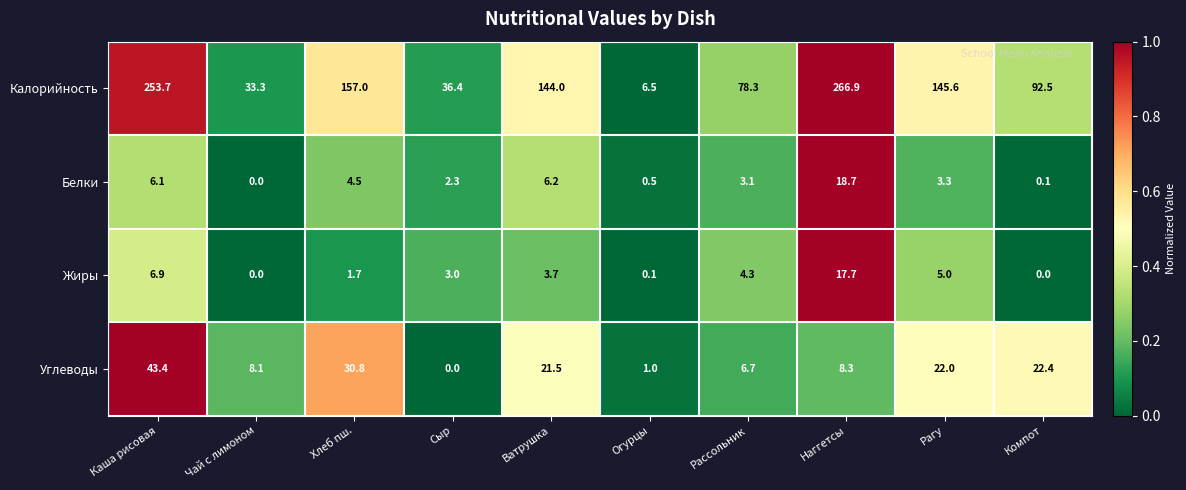

At which label does Калорийность reach its minimum?

Огурцы